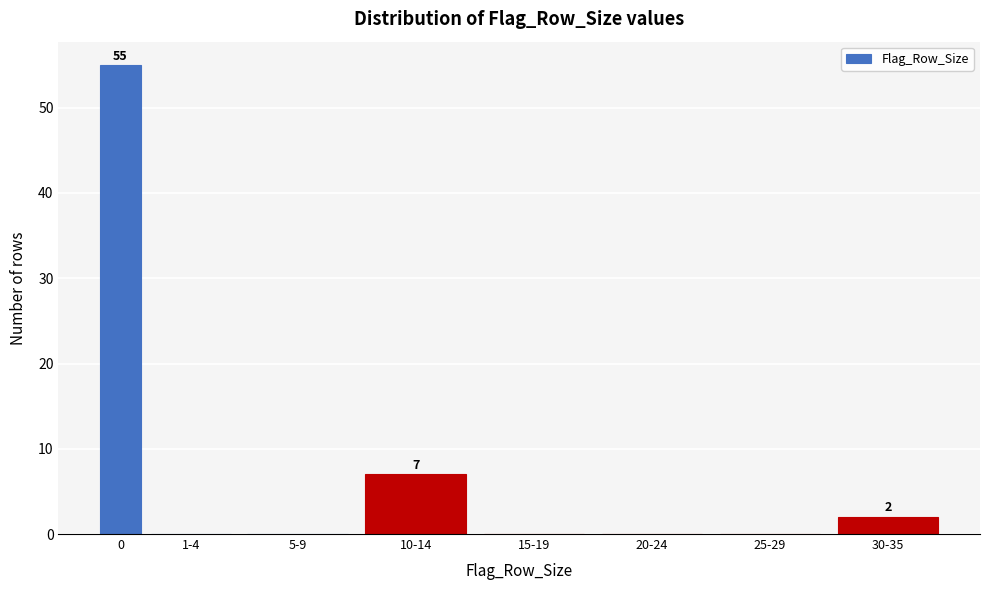

Reading left to right, extract all data points from this chart.

0=55	1-4=0	5-9=0	10-14=7	15-19=0	20-24=0	25-29=0	30-35=2